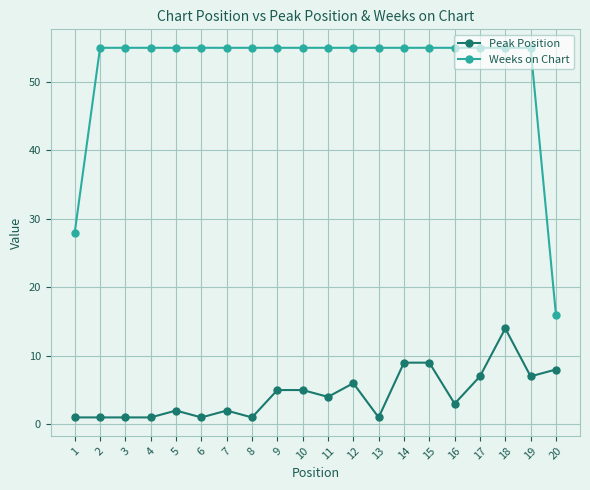

What is the total value across all series at 18?

69